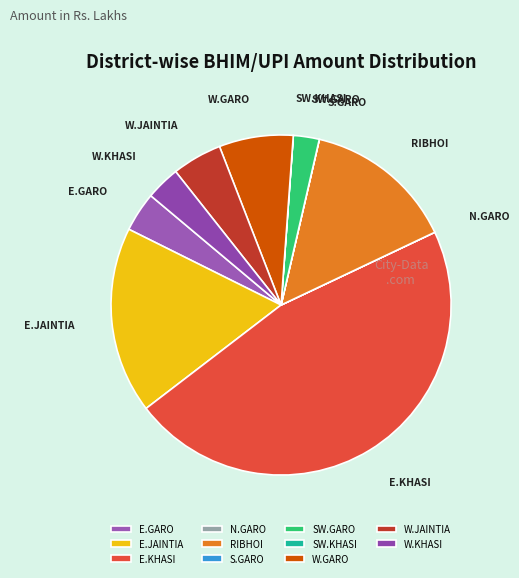

Do SW.GARO and E.GARO together represent more than half of the pie?

No